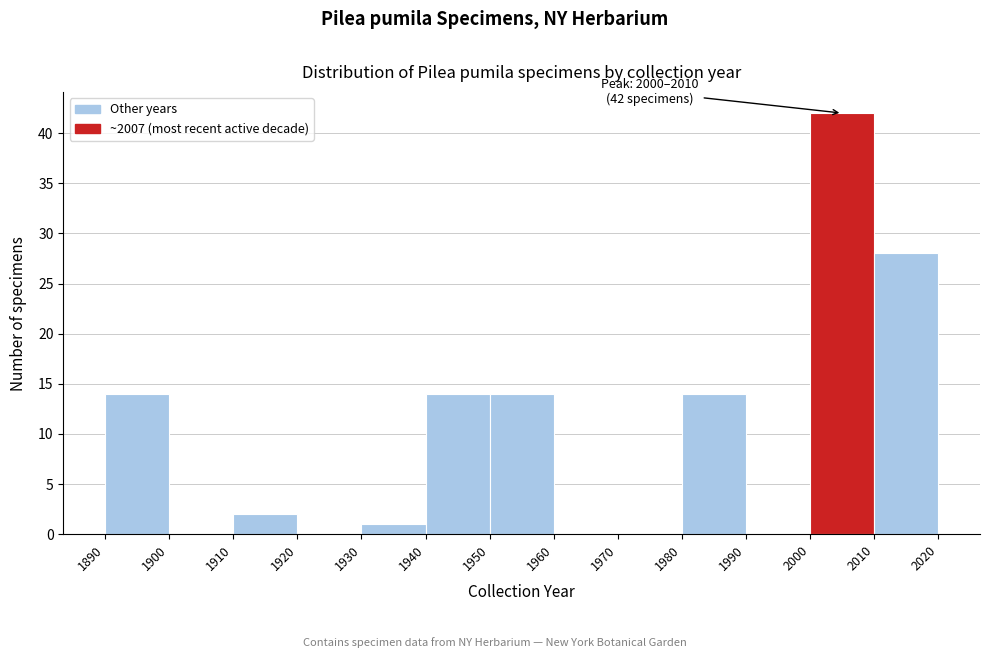

Which range on the x-axis has the tallest bar?

2000 to 2010